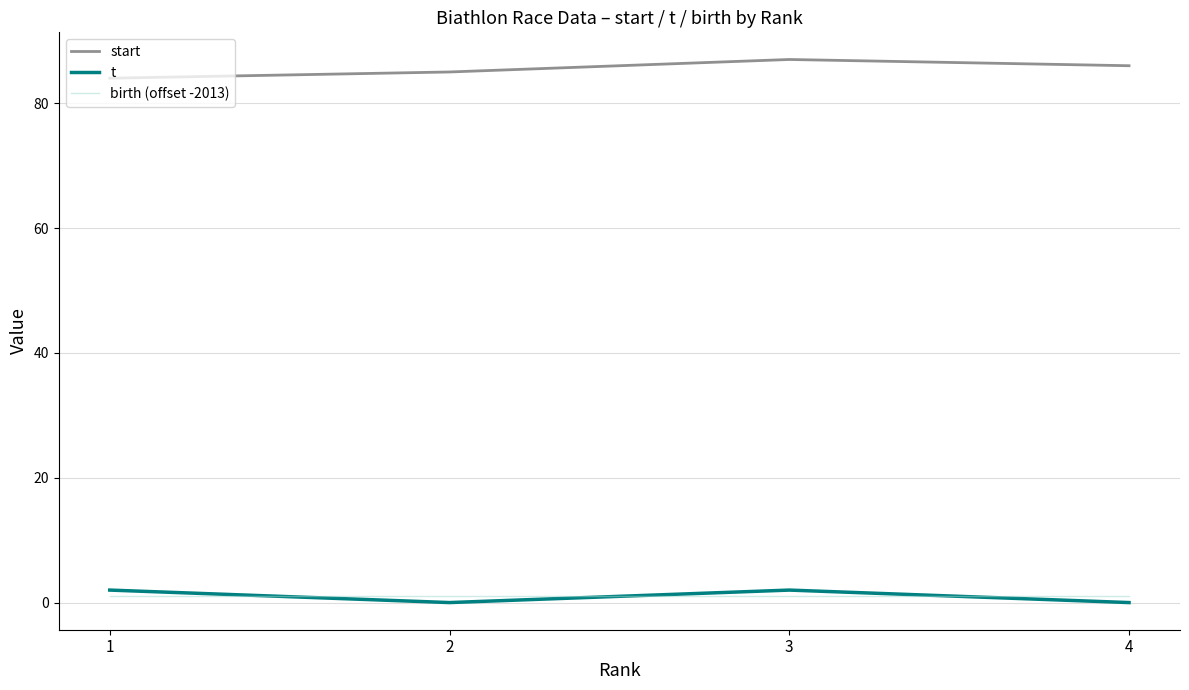

Which series has the largest total across all categories?

start